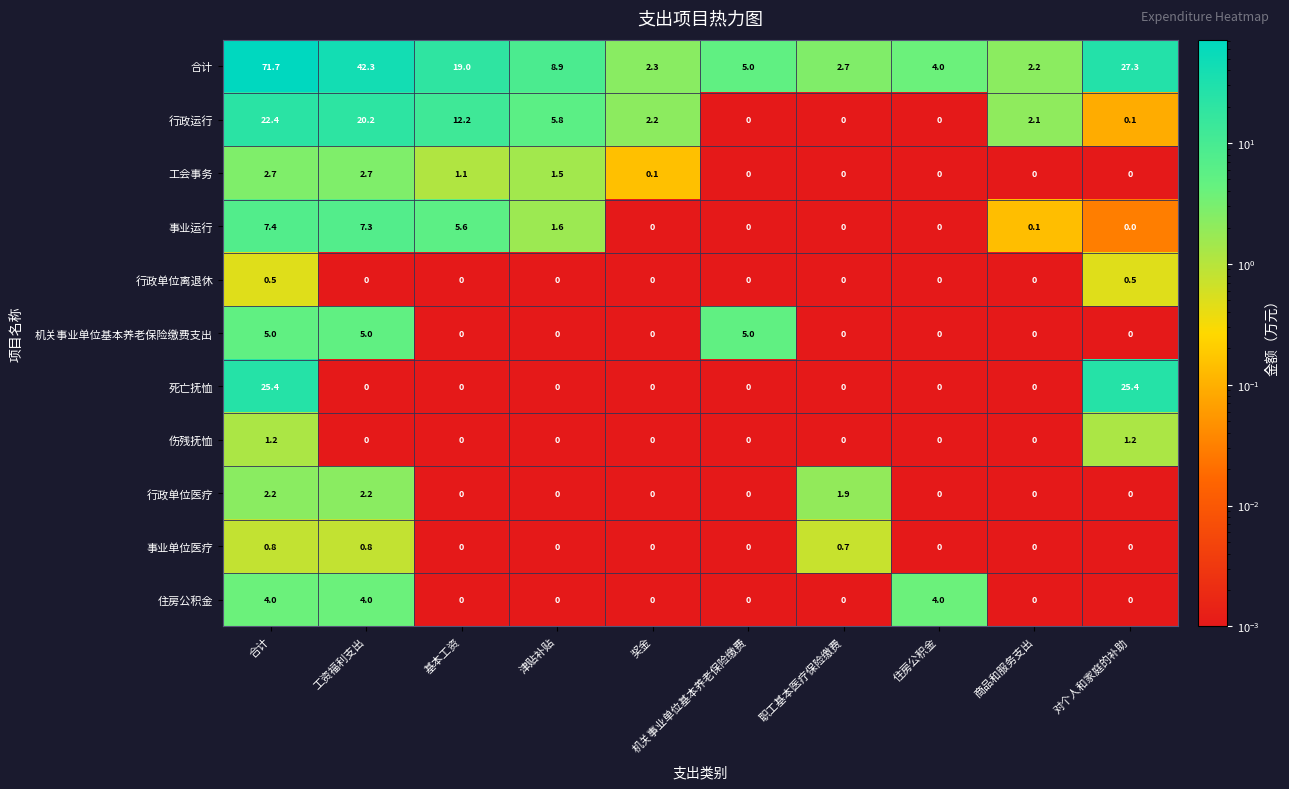

At how many categories does at least one series exceed 15?

4